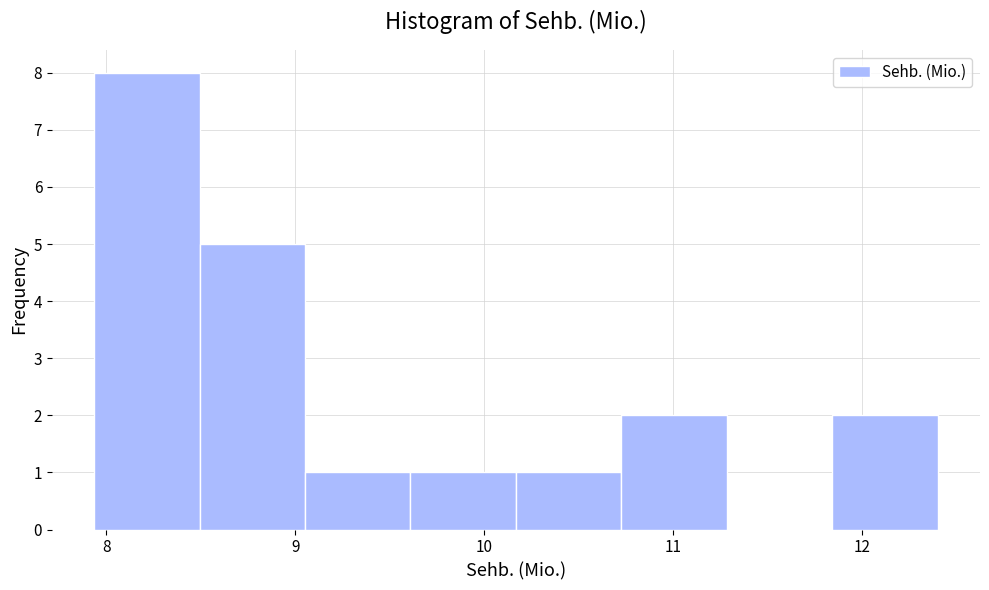

Over which range of the x-axis is the bar tallest?

7.9 to 8.5